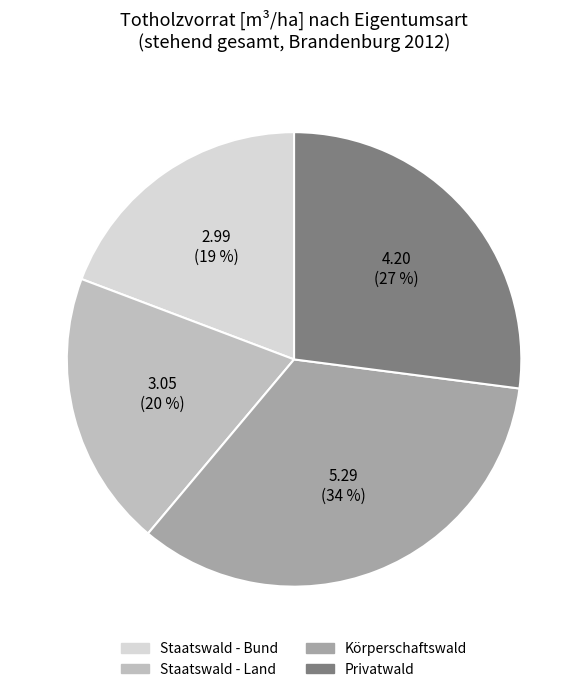

Which slice is the largest?

Körperschaftswald